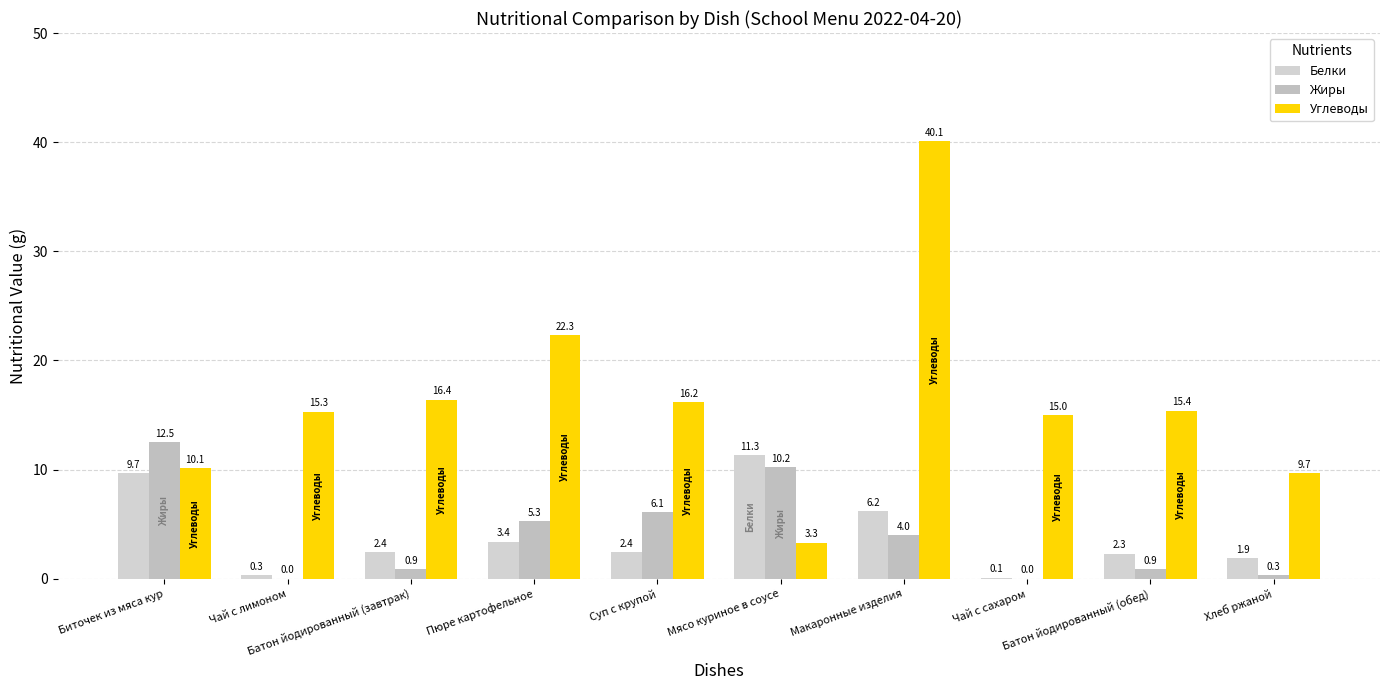

Is the value of Жиры at Макаронные изделия greater than the value of Белки at Хлеб ржаной?

Yes